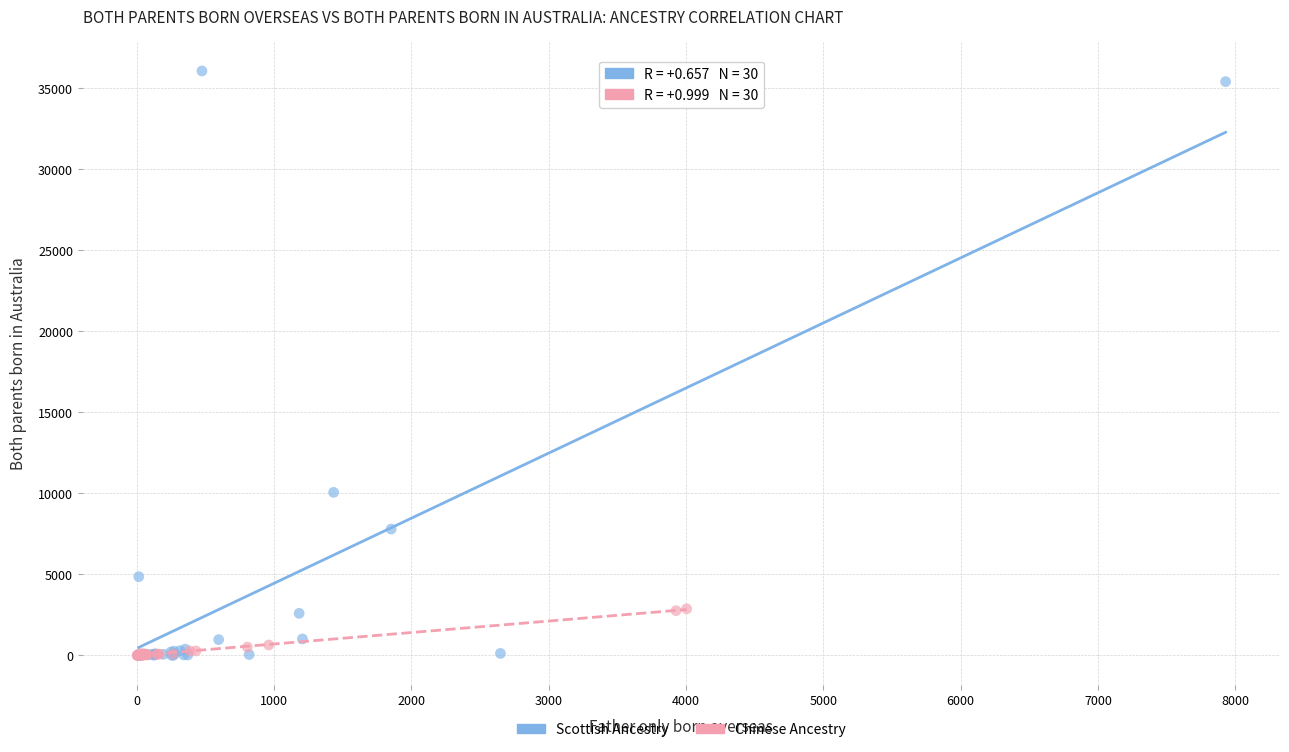

Which series has the largest Y range (max minus min)?

Scottish Ancestry